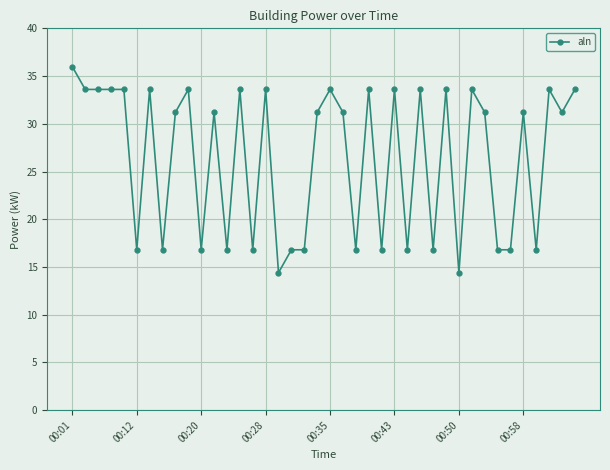

What is the value of the 22nd point from the left?

31.2